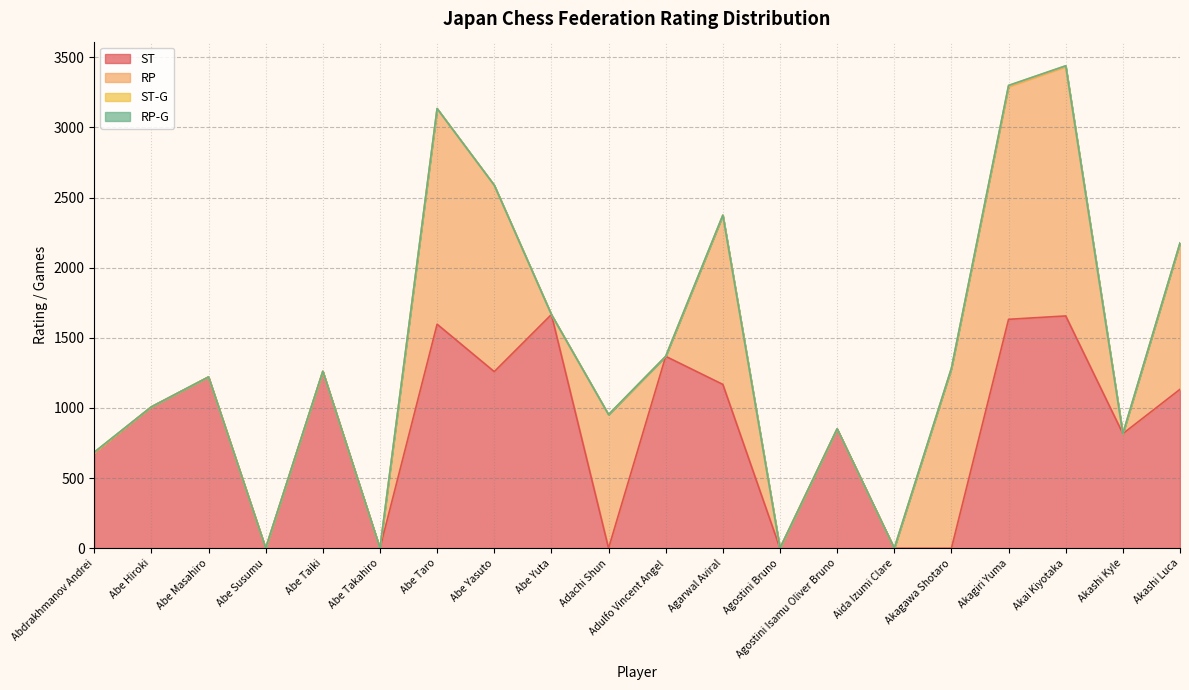

Which has a higher value, Abdrakhmanov Andrei or Adulfo Vincent Angel?

Adulfo Vincent Angel